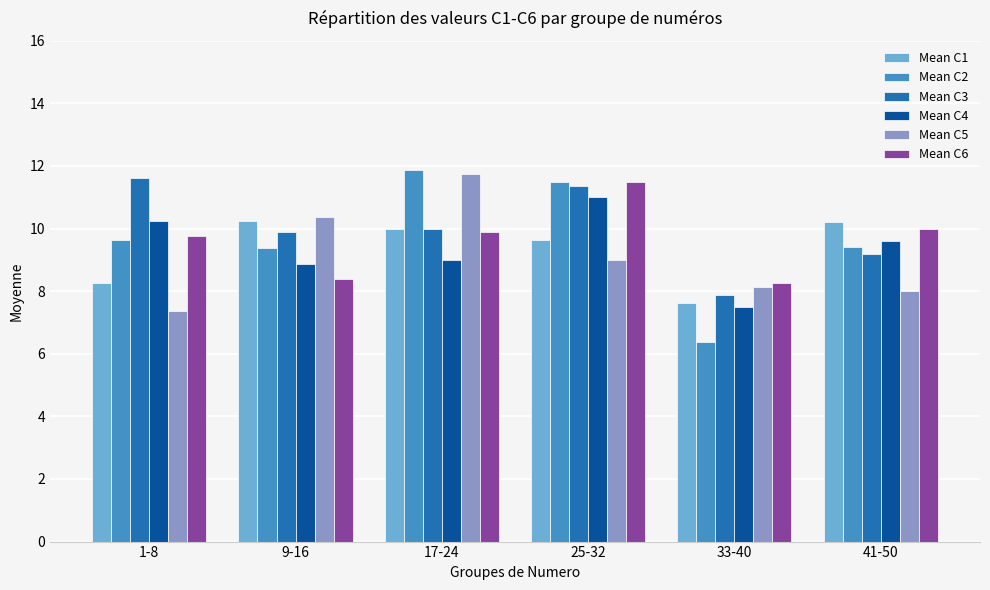

Is it true that Mean C3 equals 11.6 at 1-8?

True